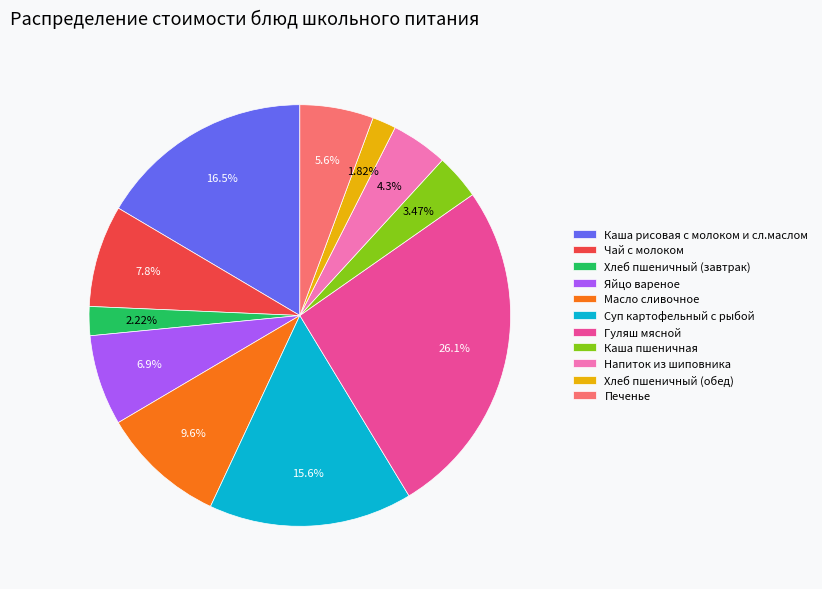

The Яйцо вареное slice represents 7% of the pie. True or false?

True